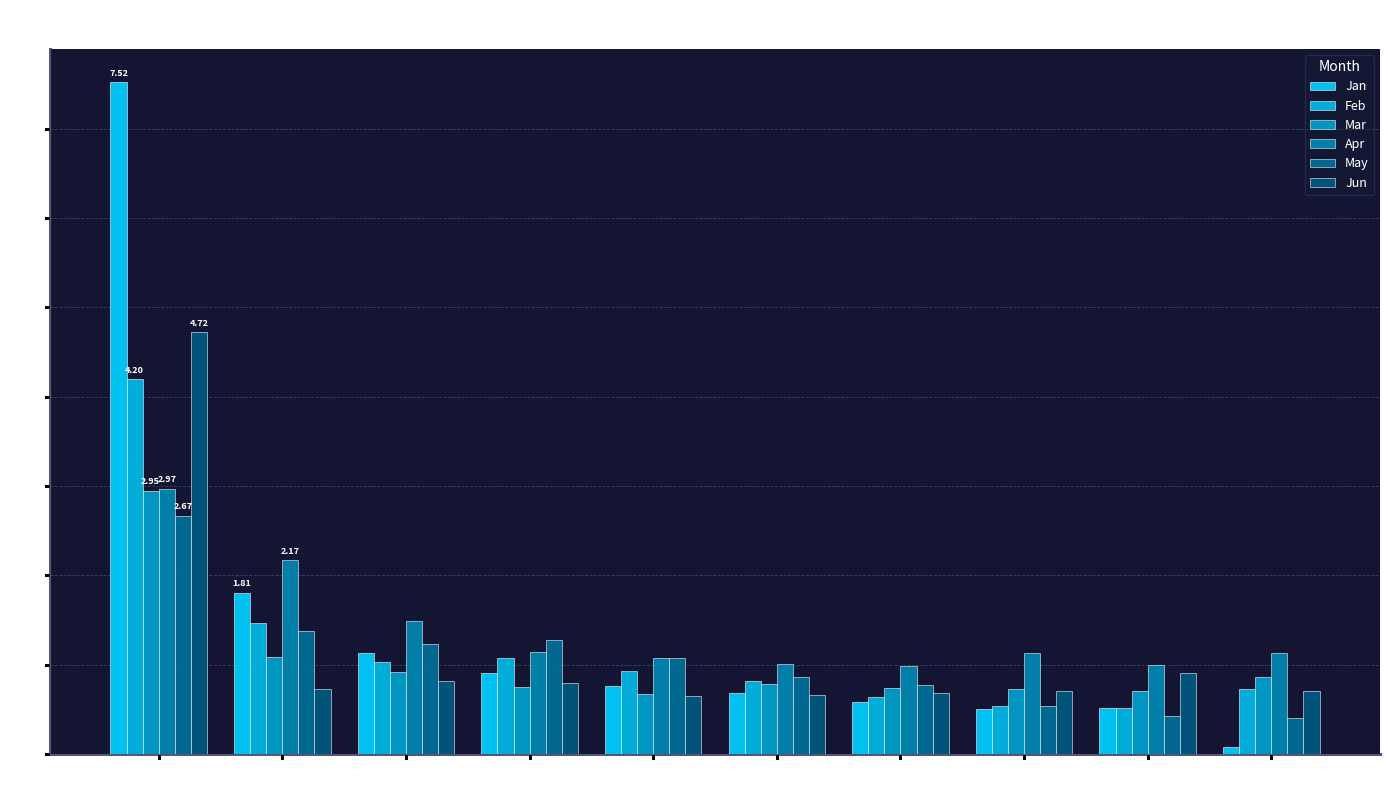

Where is Jan nearest to the value 3?

pct15